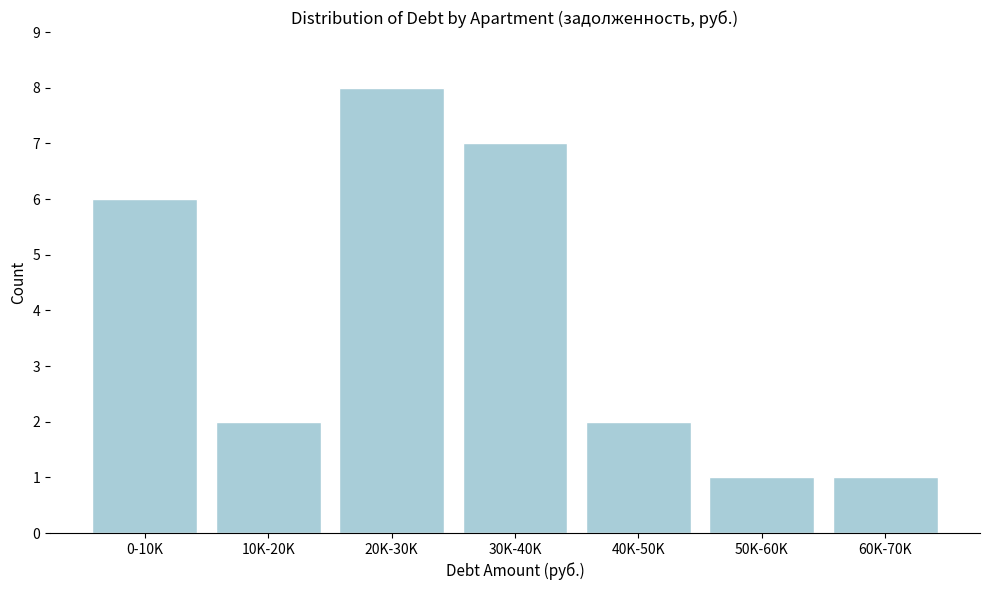

Reading left to right, what are all the values shown in this chart?

6	2	8	7	2	1	1